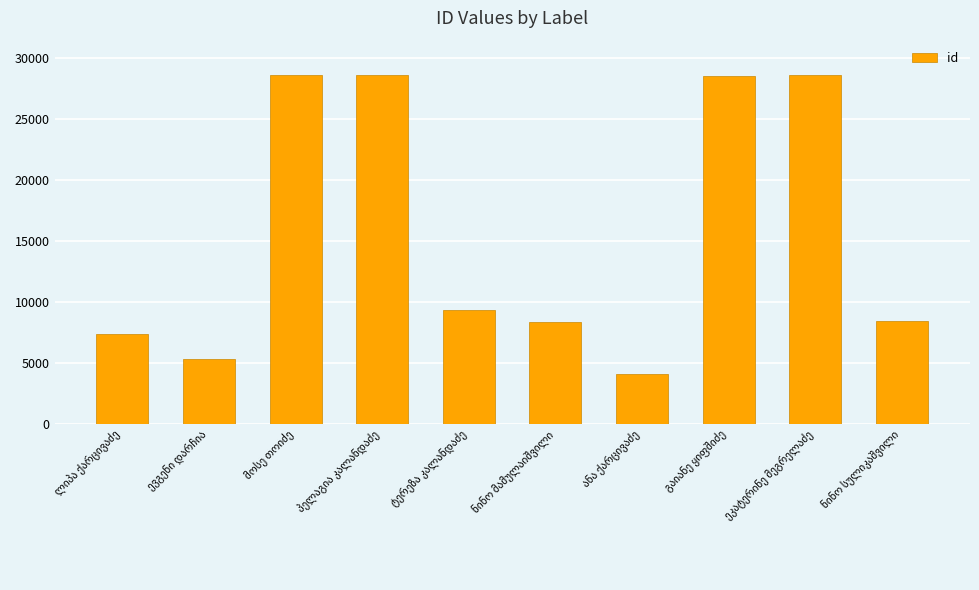

What is the difference between the second highest and minimum values?

24523